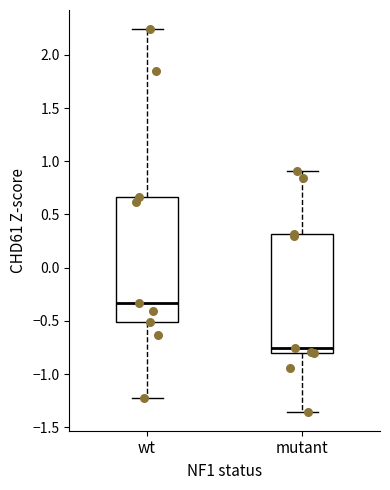

Which box is the tallest, from its lower edge to its upper edge?

wt